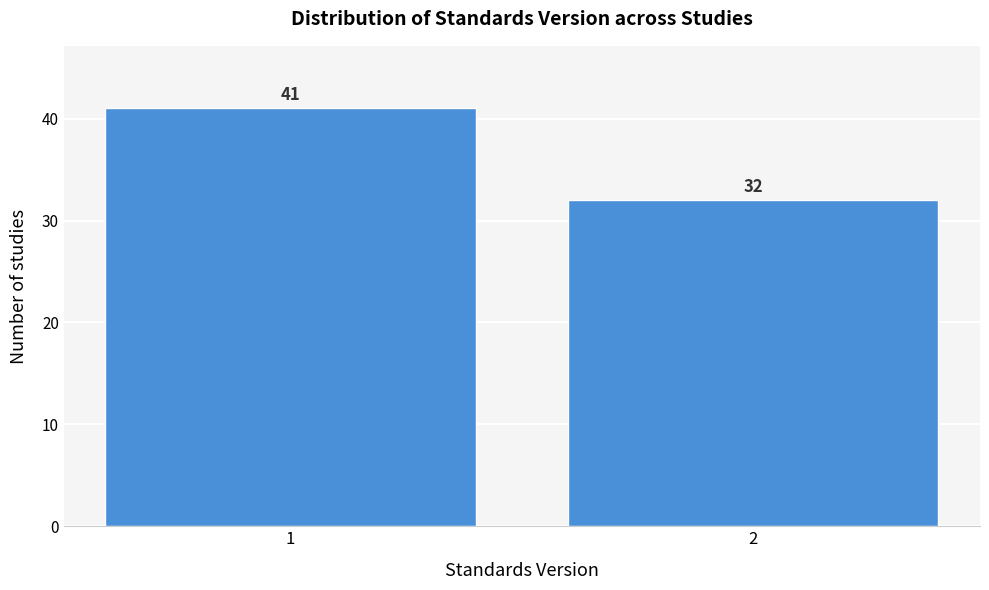

Reading left to right, list all the values displayed in this chart.

41	32